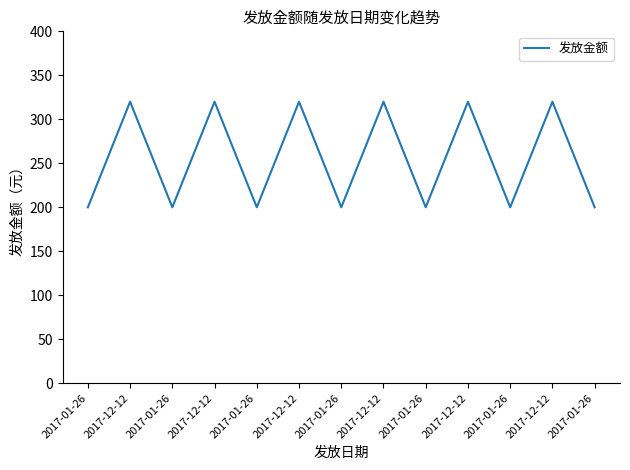

Does the chart display data point markers on the line(s)?

No